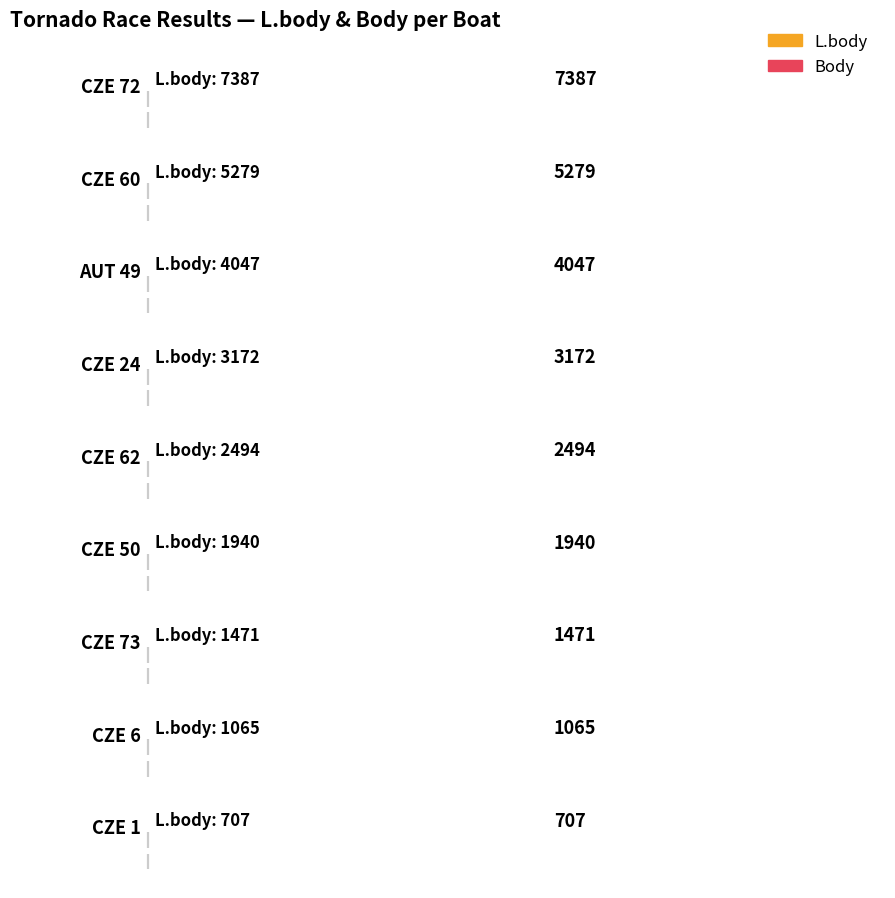

Rank the series by their maximum value, from lowest to highest.

Body, L.body